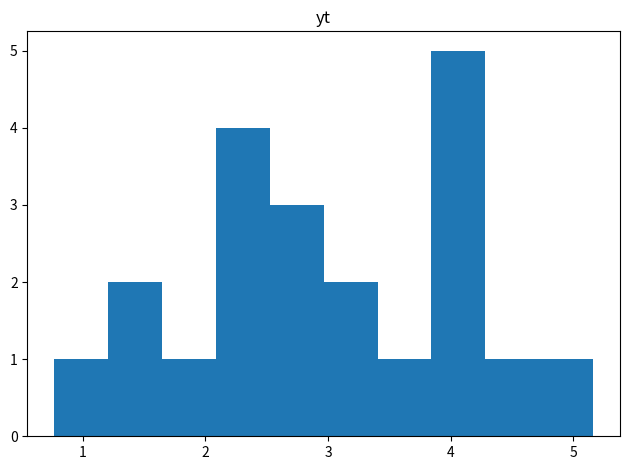

Which range on the x-axis has the tallest bar?

3.8 to 4.3